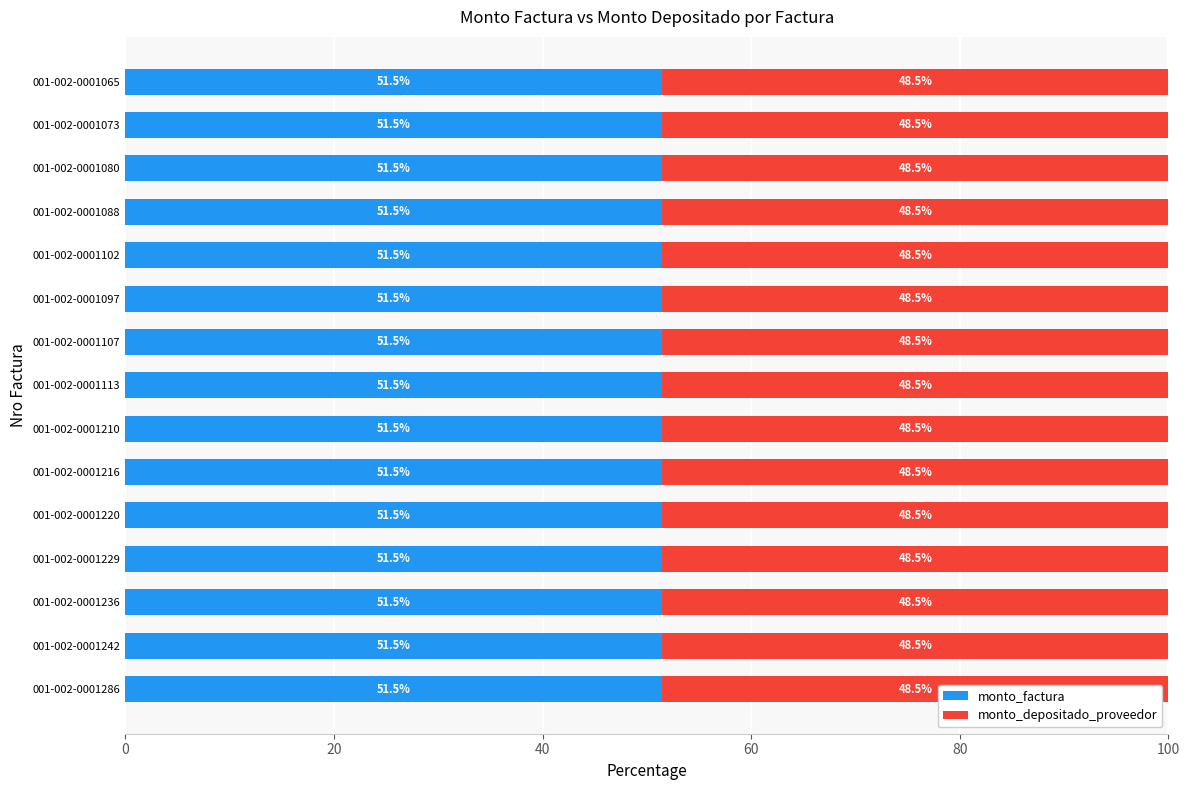

What is the maximum value for monto_factura?

51.5